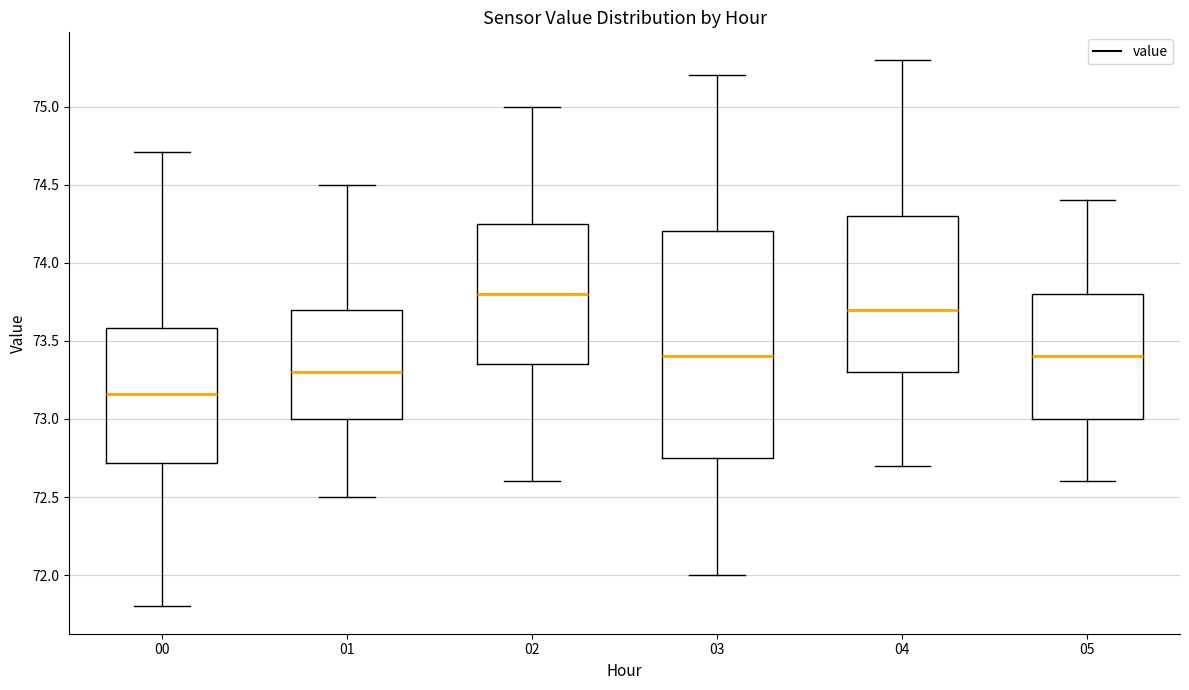

Which box is the tallest, from its lower edge to its upper edge?

03